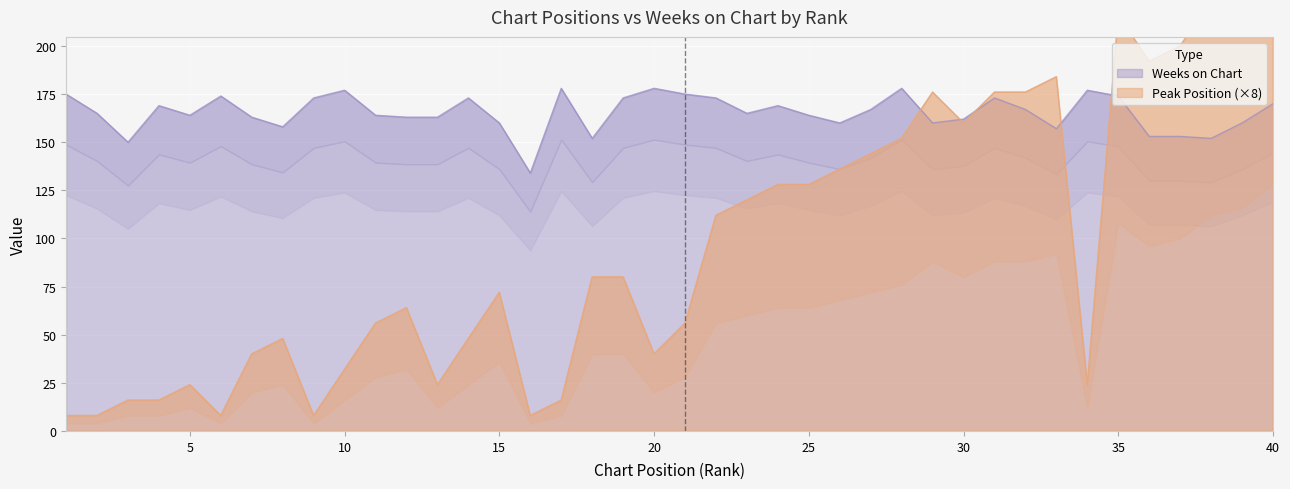

In Peak Position, how many points are lower than both neighbors (excluding endpoints)?

8